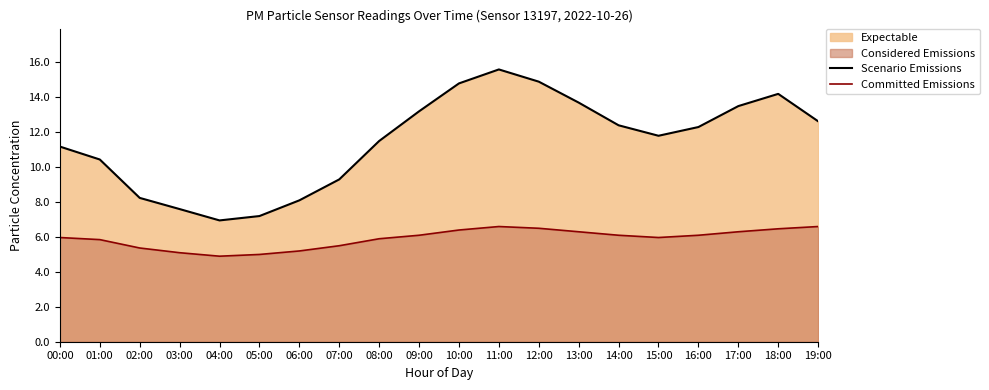

What is the minimum value for Scenario Emissions?

7.0